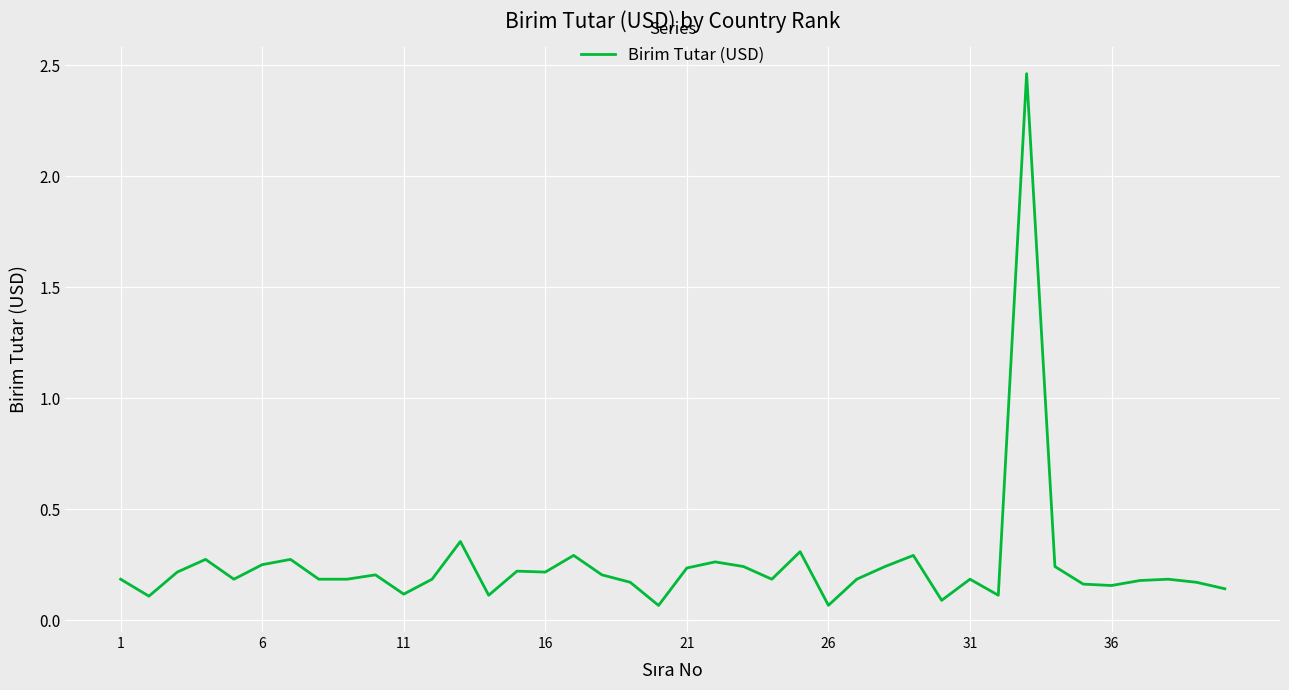

What is the difference between the maximum and minimum values?

2.4